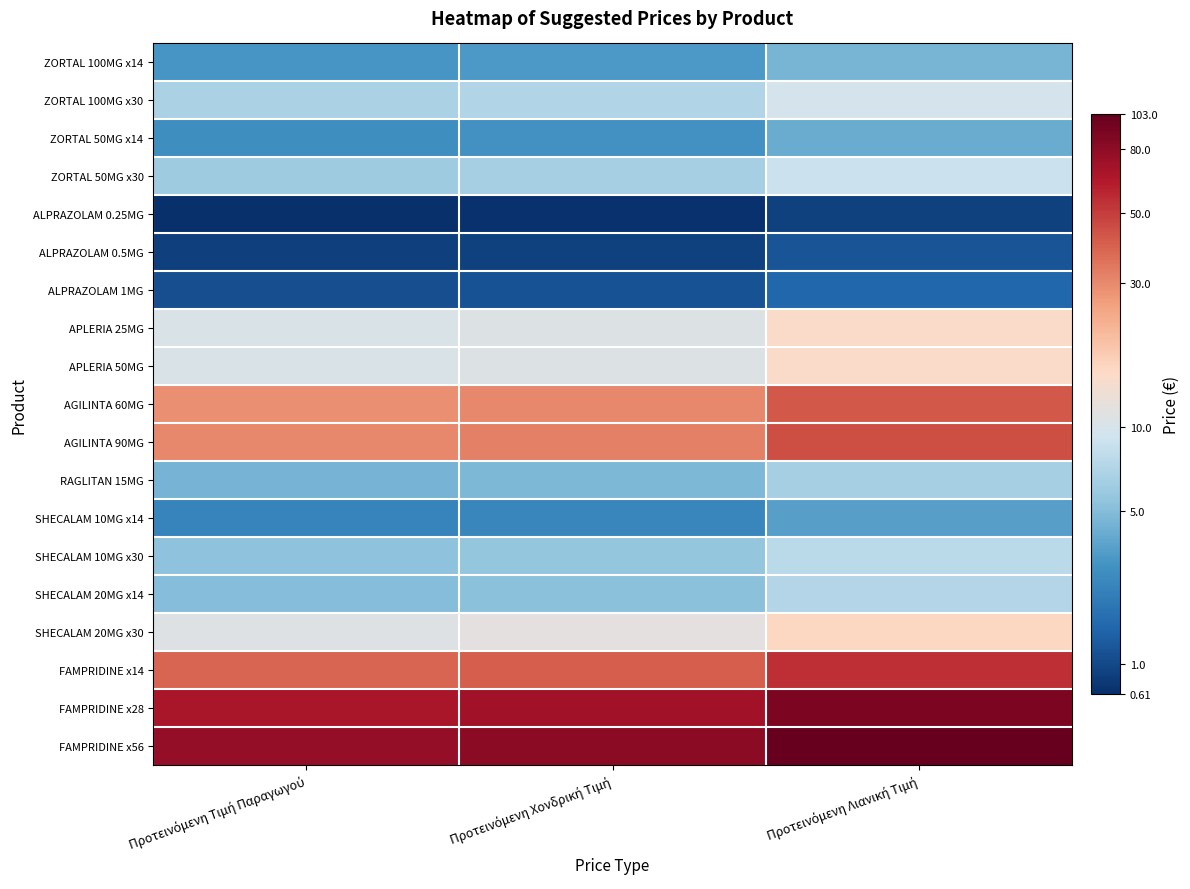

At how many categories does at least one series exceed 4?

3